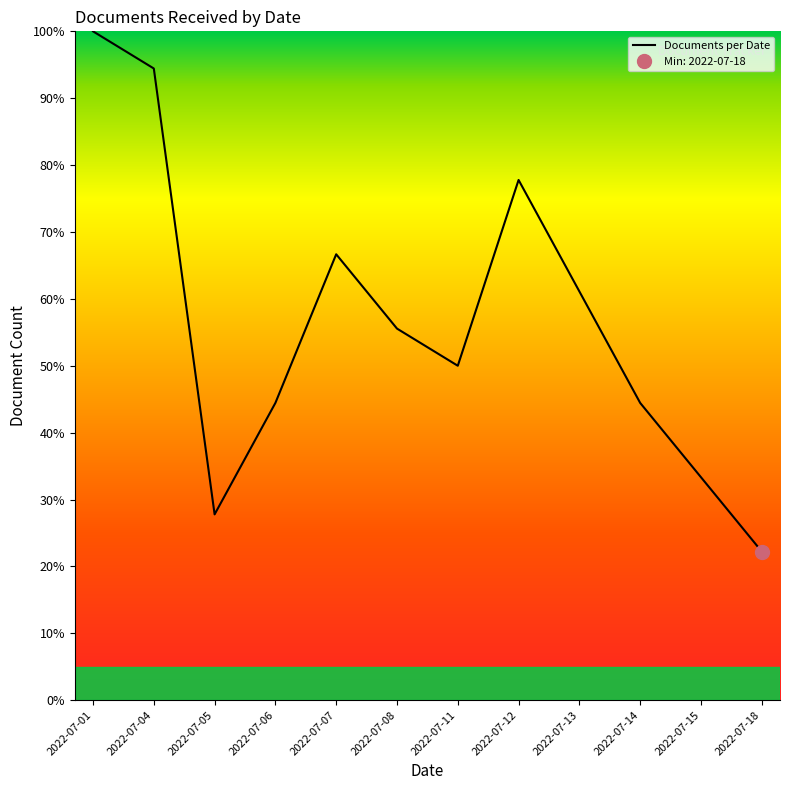

Which has a higher value, 2022-07-07 or 2022-07-06?

2022-07-07